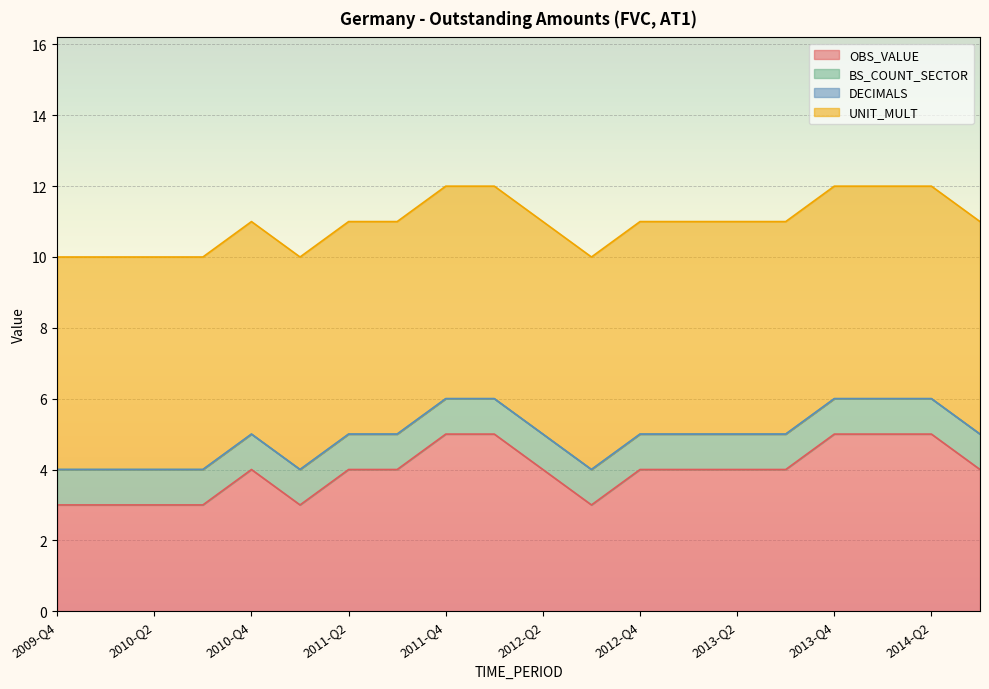

At which label does OBS_VALUE first exceed 4?

2011-Q4